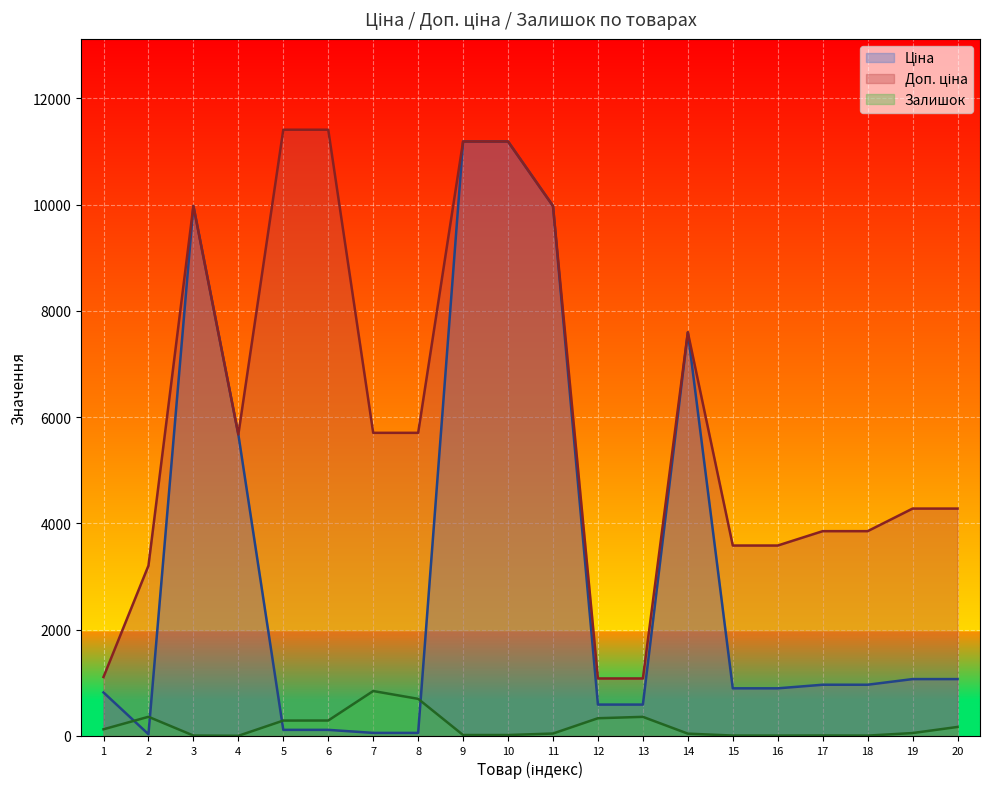

Reading left to right, list all the values displayed in this chart.

Ціна: 818.5	32.0	9975.0	5673.8	114.1	114.1	57.0	57.0	11188.2	11188.2	9975.0	589.9	589.9	7596.5	895.9	895.9	963.5	963.5	1069.8	1069.8
Доп. ціна: 1109.2	3205.0	9975.0	5673.8	11410.0	11410.0	5705.0	5705.0	11188.2	11188.2	9975.0	1081.7	1081.7	7596.5	3583.6	3583.6	3854.0	3854.0	4279.1	4279.1
Залишок: 125.0	360.0	7.0	2.0	289.0	290.0	845.0	698.0	17.0	17.0	45.0	333.0	359.0	43.0	7.0	6.0	8.0	6.0	54.0	169.0